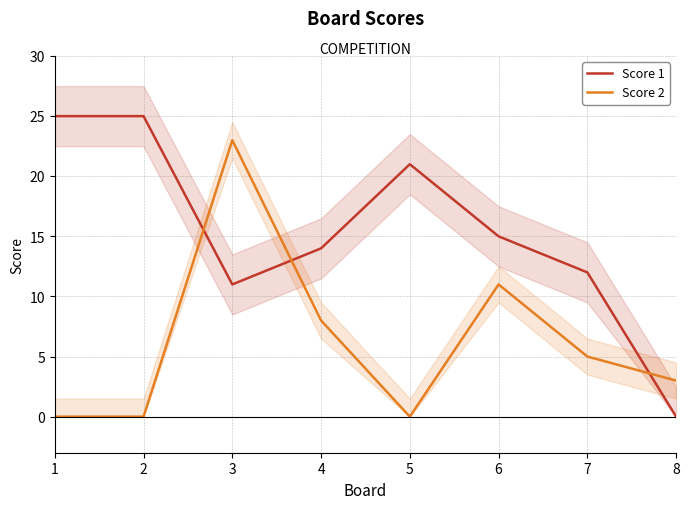

How many data points in Score 2 are less than 5?

4